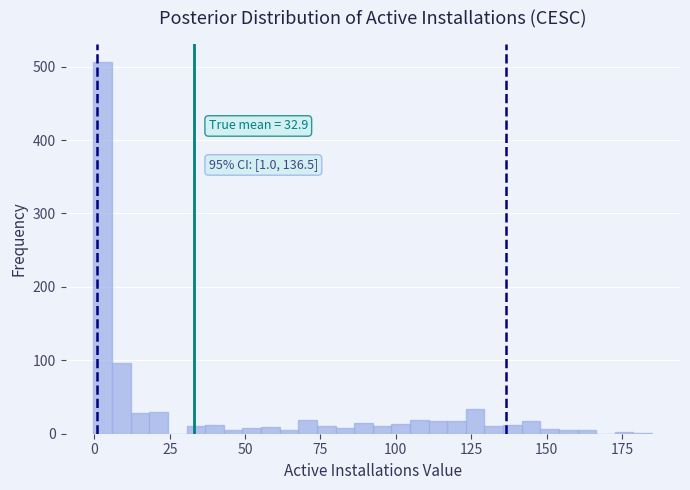

Read against the x-axis, roughly where is the centre of the tallest bar?

5